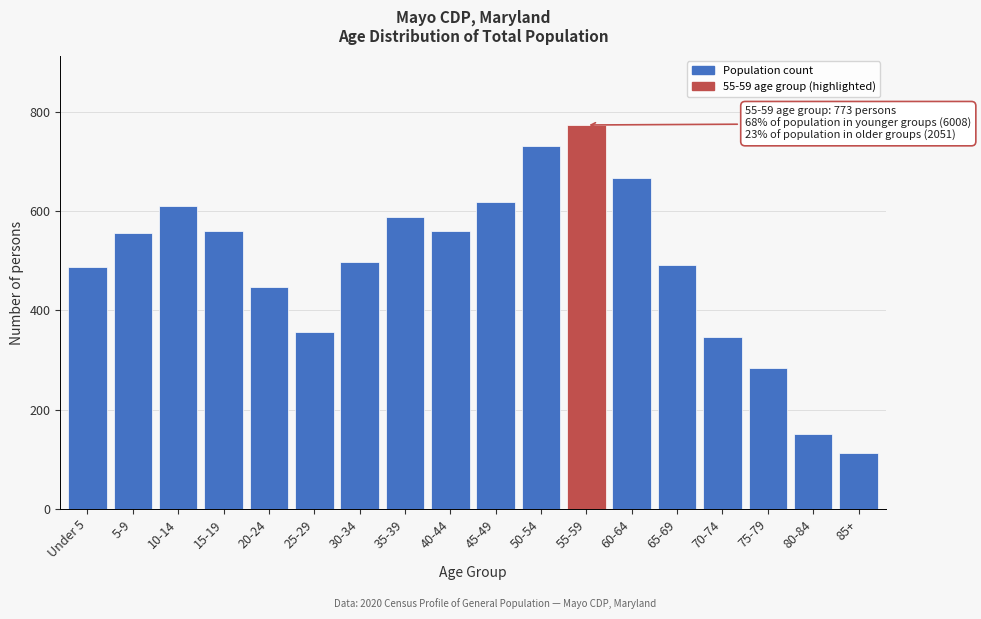

What is the label of the 10th bar from the right?

40-44